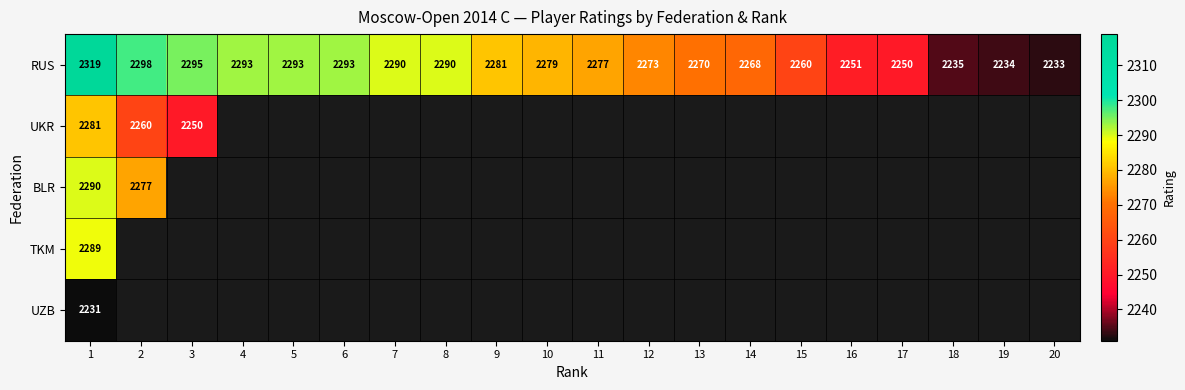

The value of RUS at 14 is 3375. True or false?

False